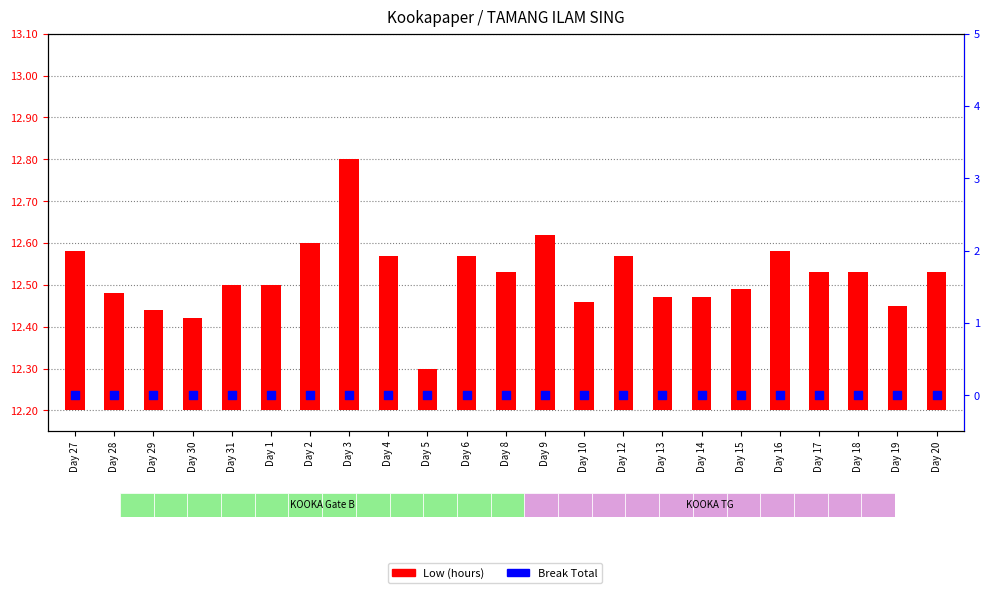

Which series has the largest total across all categories?

Low (hours)